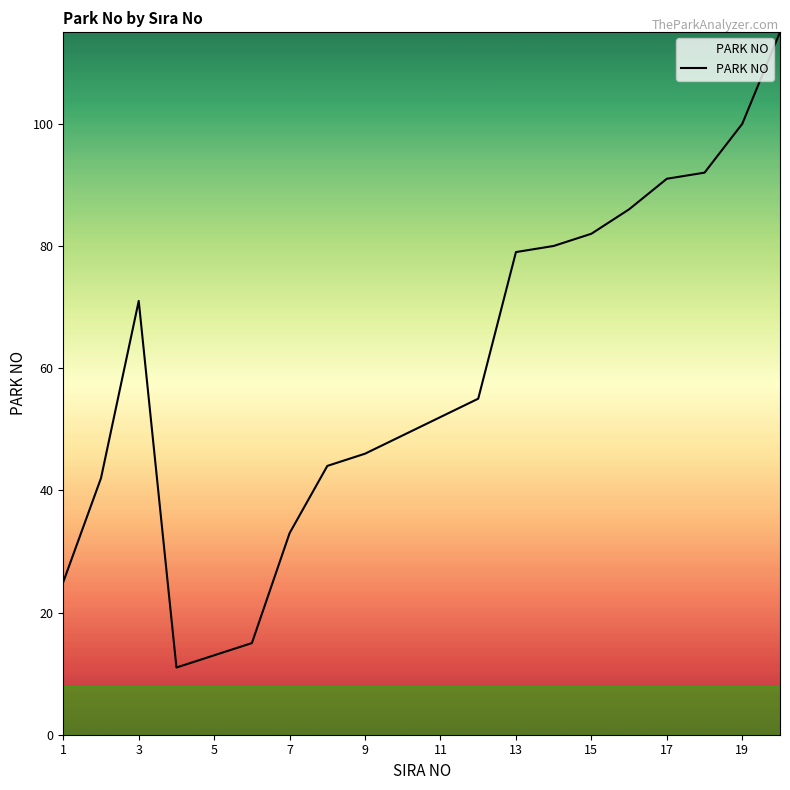

What is the minimum value shown in the chart?

11